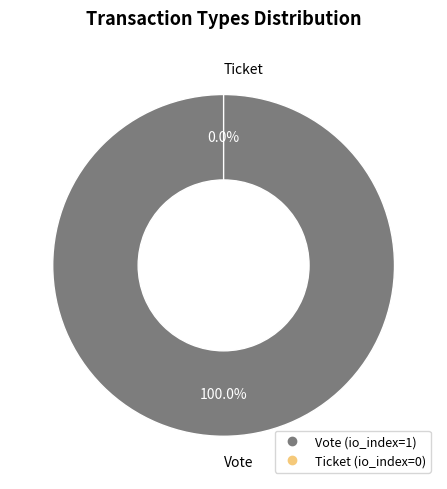

To the nearest percent, what percentage of the pie is Vote?

100%